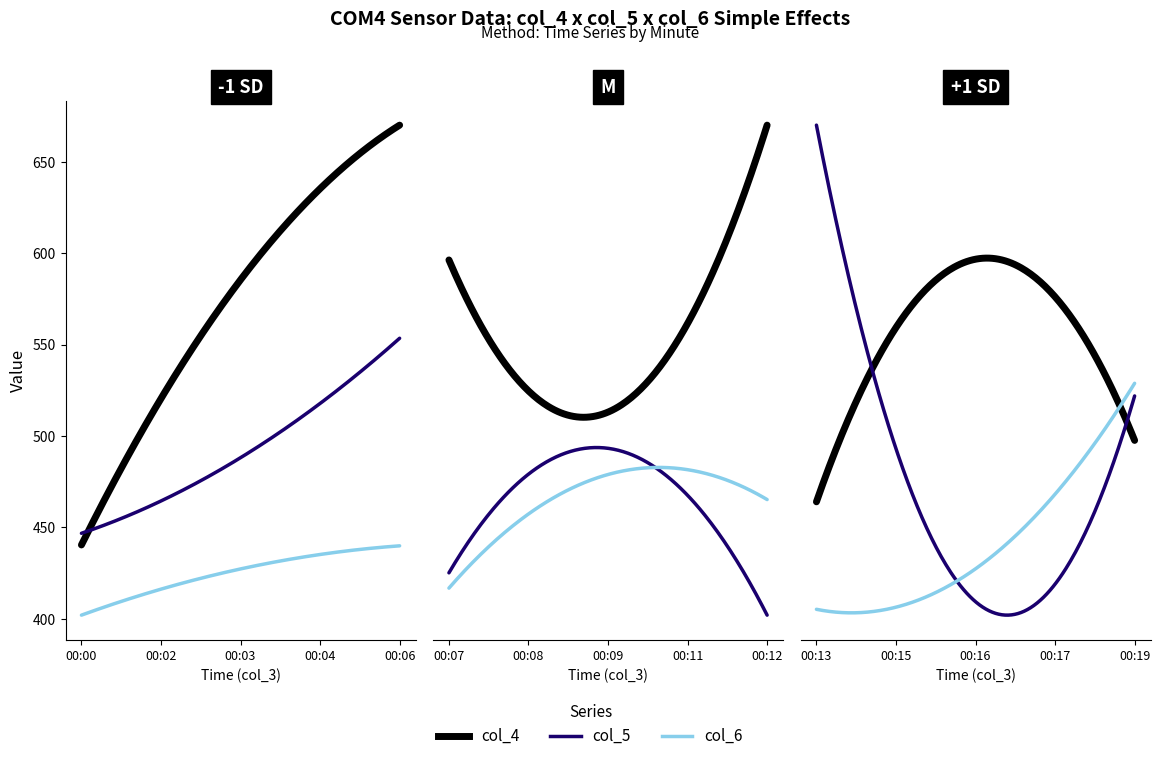

Is the value of col_5 at 00:16 greater than the value of col_6 at 00:19?

No